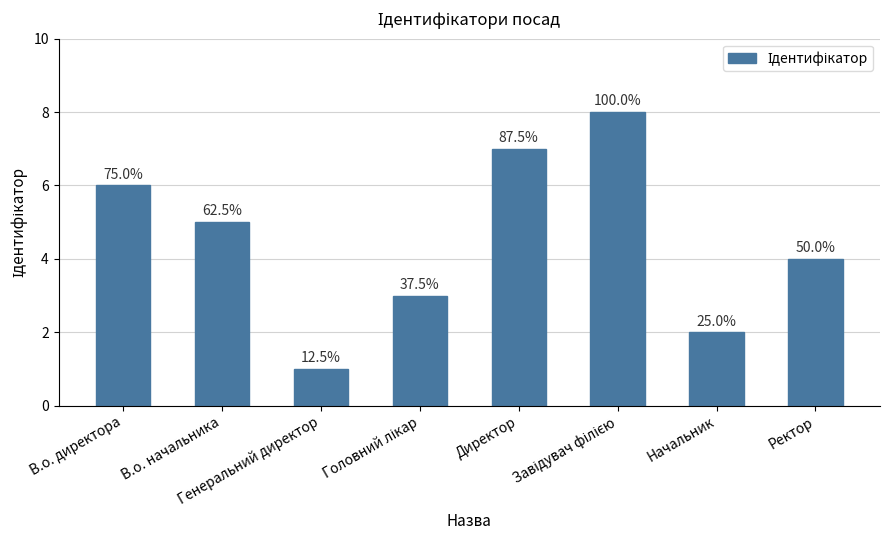

Does the chart contain stacked bars?

No